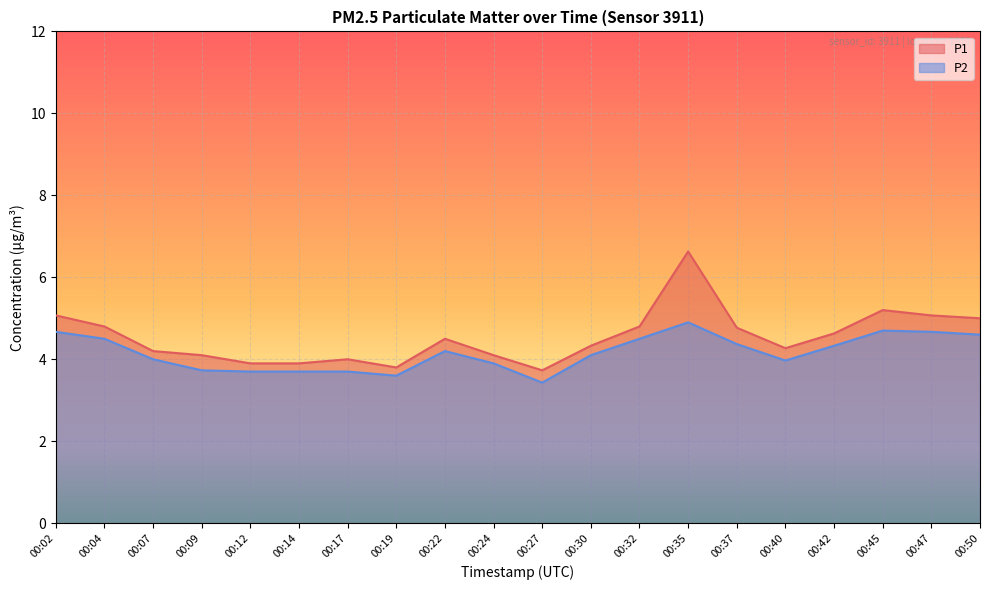

Which category has the lowest value in the P1 series?

00:27